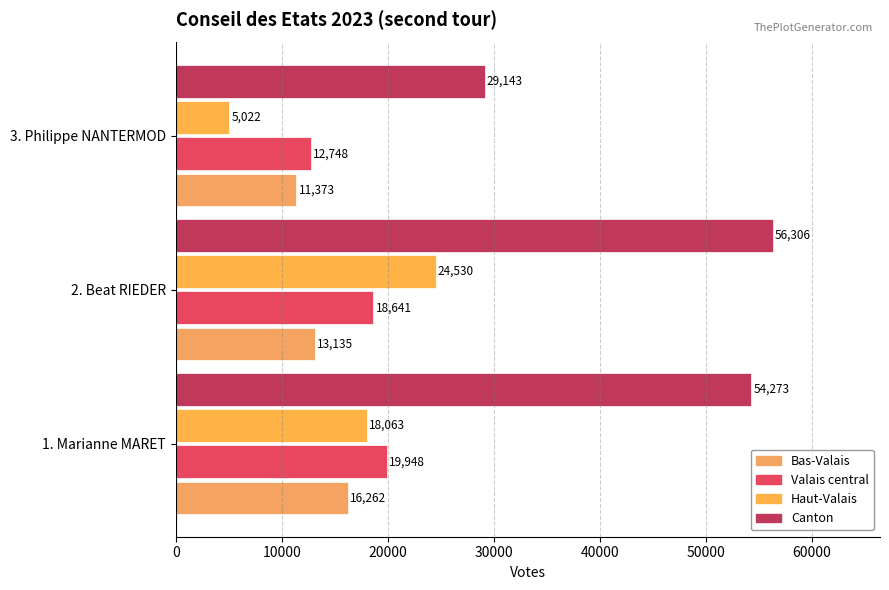

How many data points in Canton are less than 54273?

1